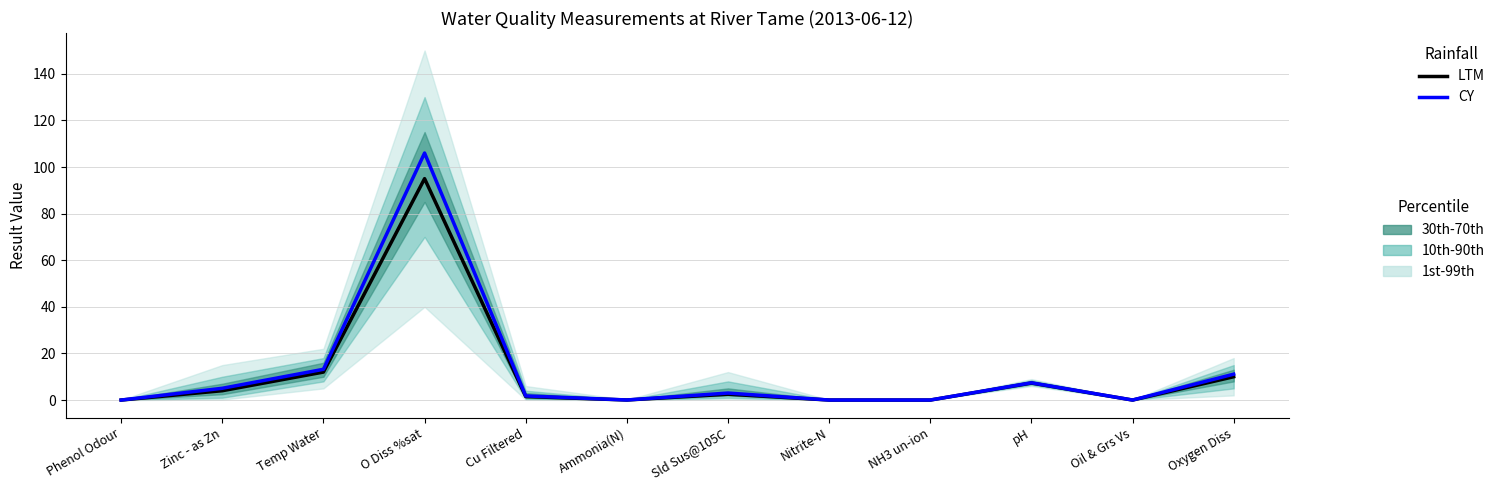

How many data points in LTM are above 2?

6